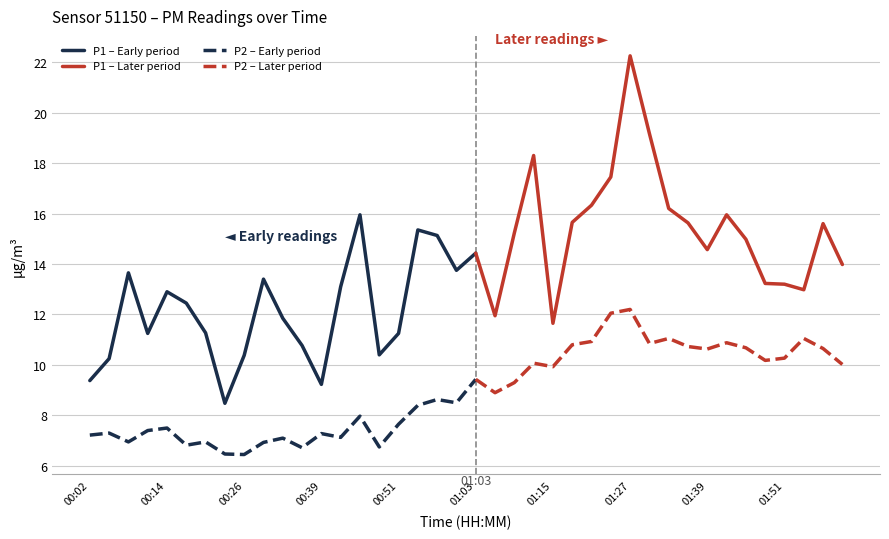

Rank the series at 00:23 from highest to lowest value.

P1, P2